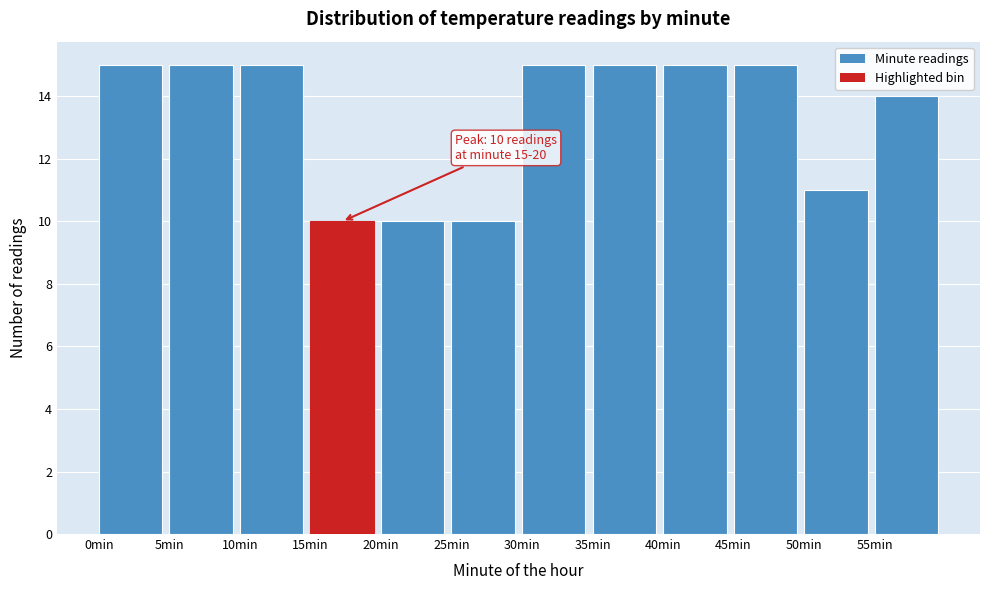

Reading left to right, what are all the values shown in this chart?

0min=15	5min=15	10min=15	15min=10	20min=10	25min=10	30min=15	35min=15	40min=15	45min=15	50min=11	55min=14